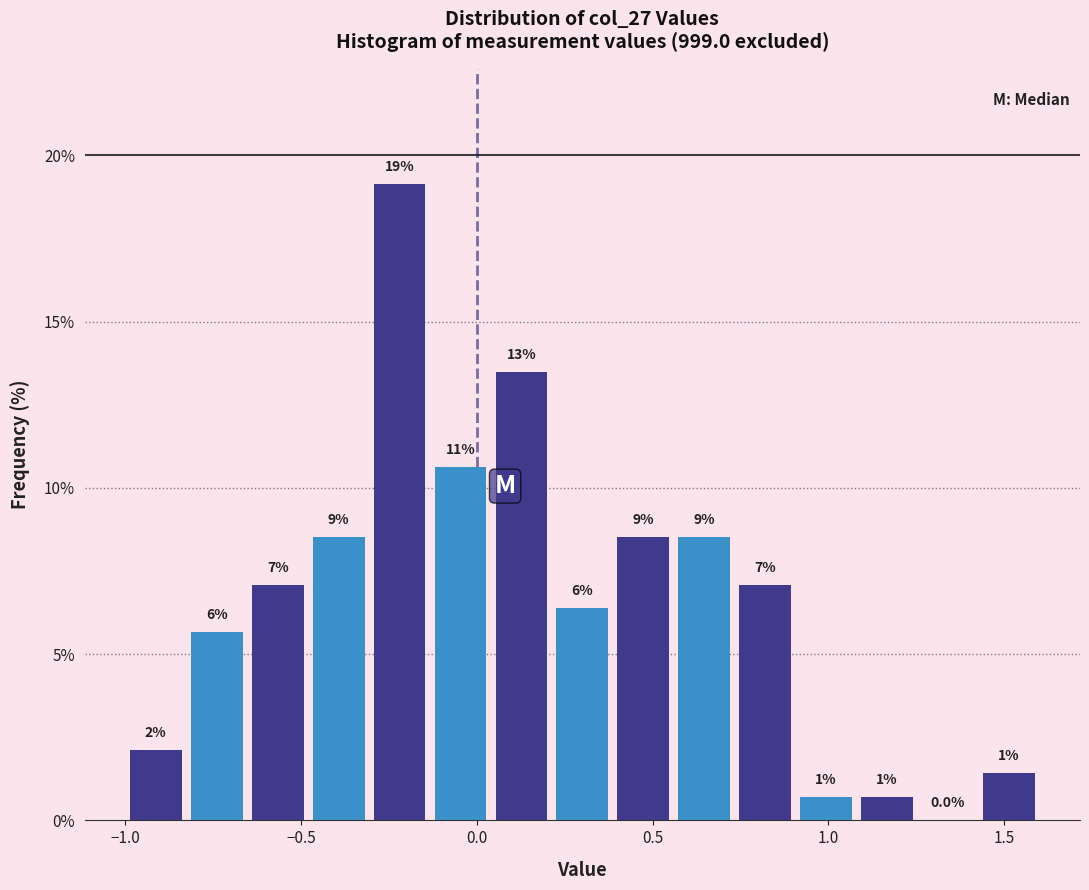

Around what value on the x-axis is the tallest bar? Give the approximate position of its centre, as read against the axis.

-0.20